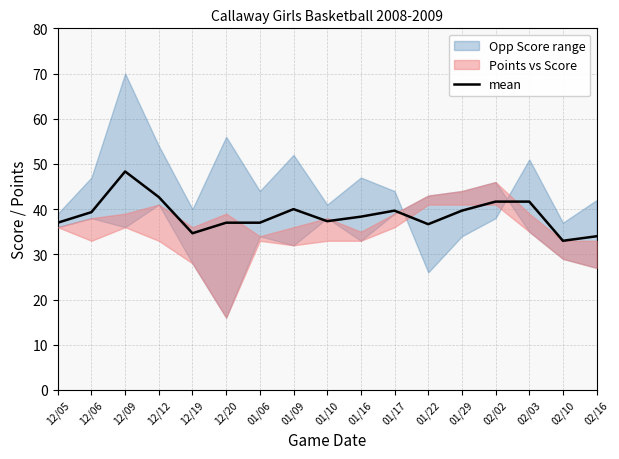

What is the value of the 6th point from the left?

37.0